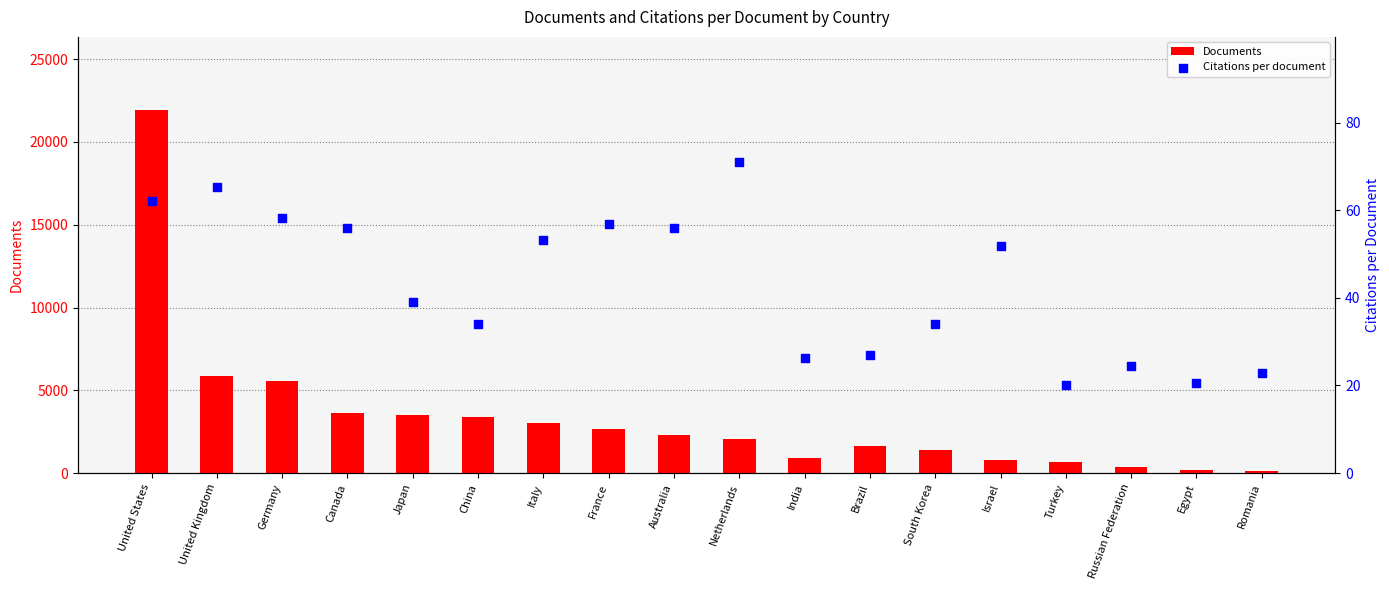

Which series contains the lowest Y value?

Citations per document